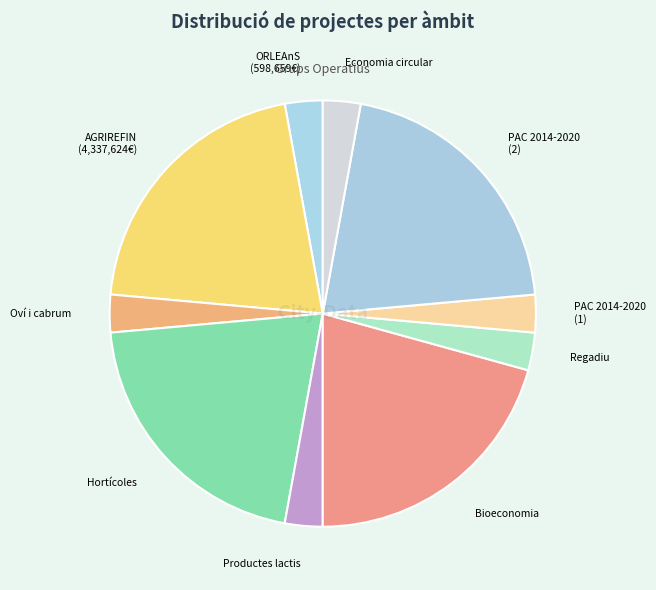

Do Hortícoles and Regadiu together represent more than half of the pie?

No